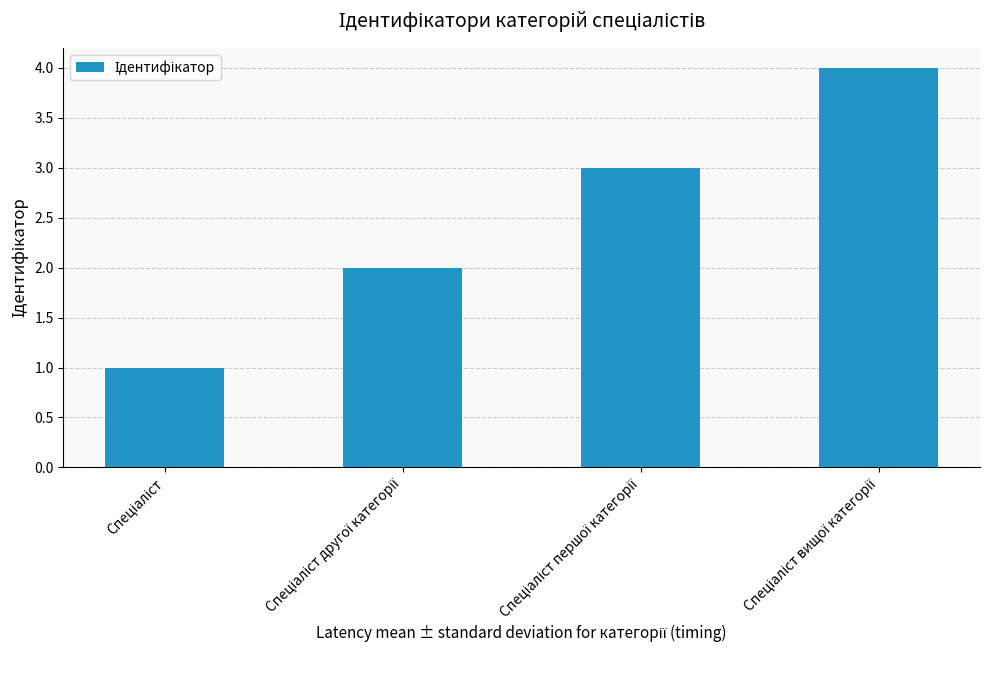

What is the sum of all values?

10